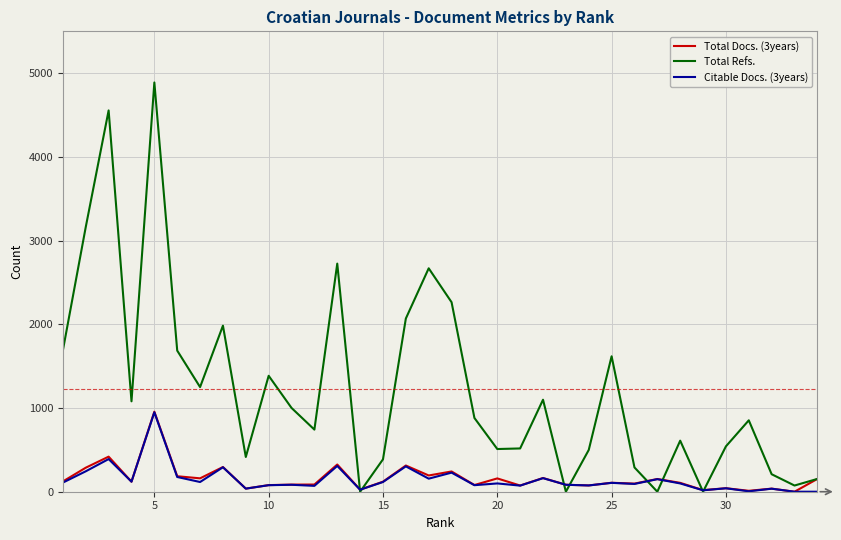

Does the chart have visible grid lines?

Yes